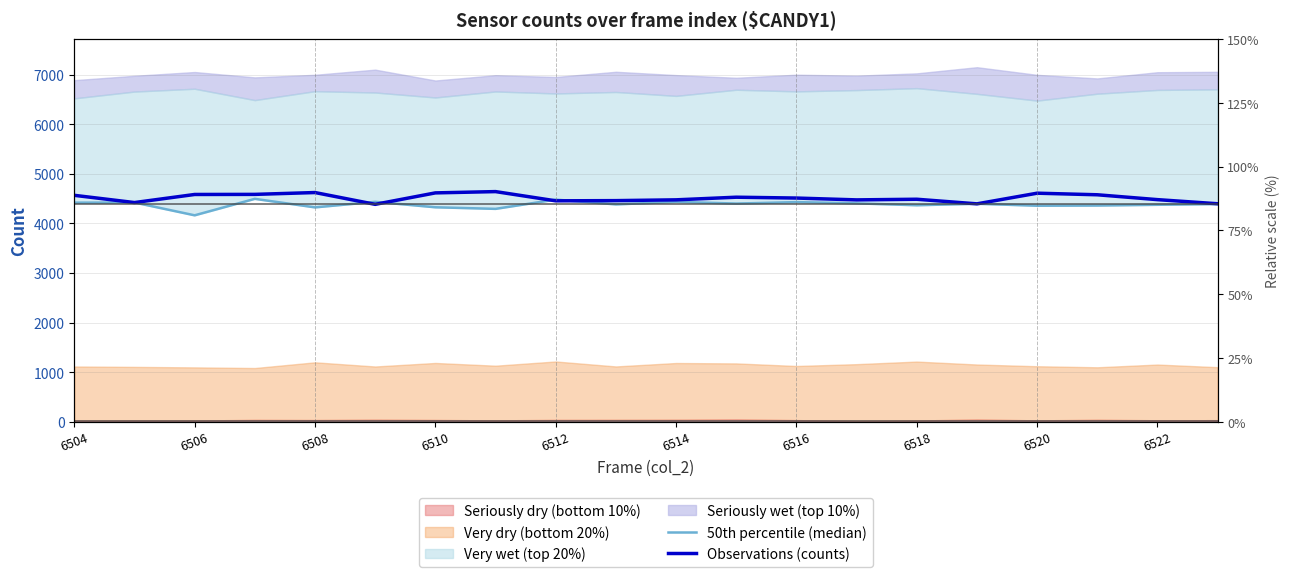

At which category is the sum across all series the highest?

6510